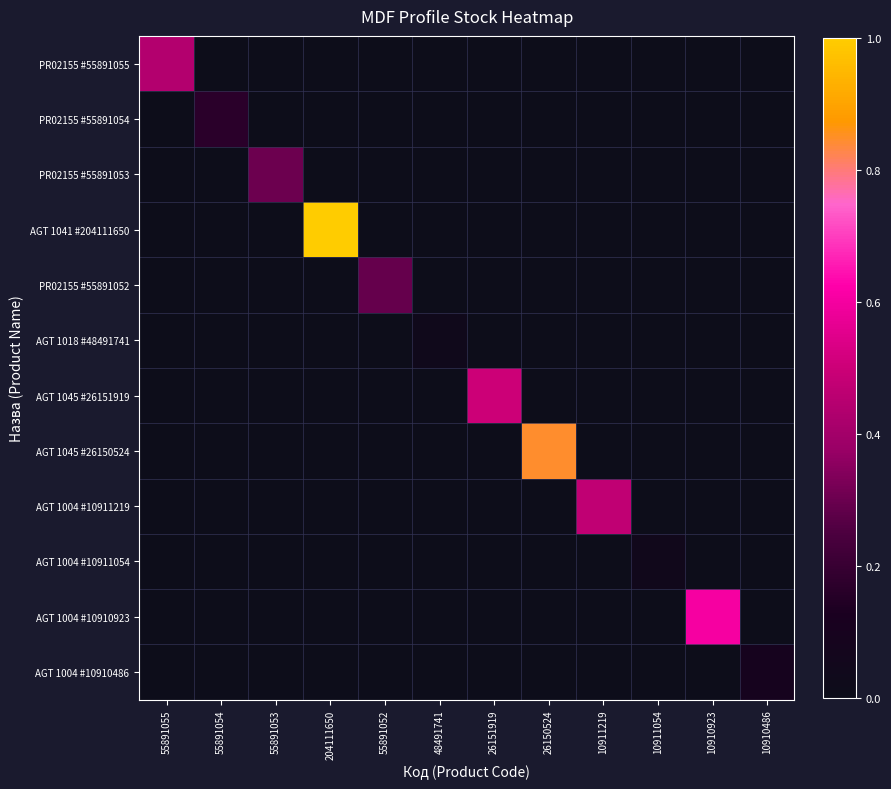

At how many categories does at least one series exceed 0?

12